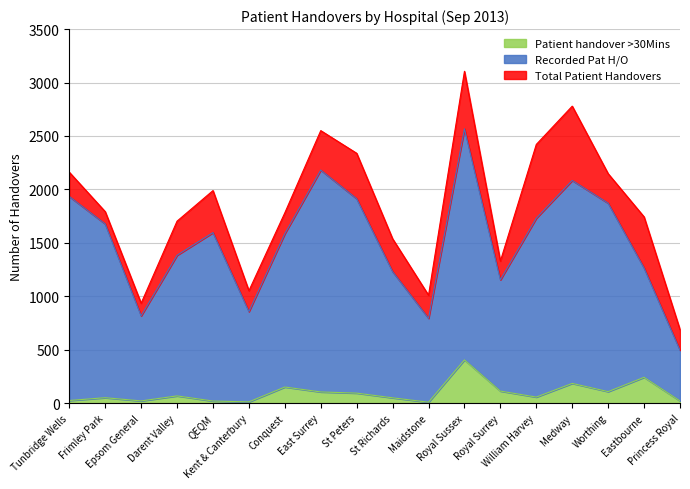

True or false: Patient handover >30Mins has more than 0 interior local peaks.

True